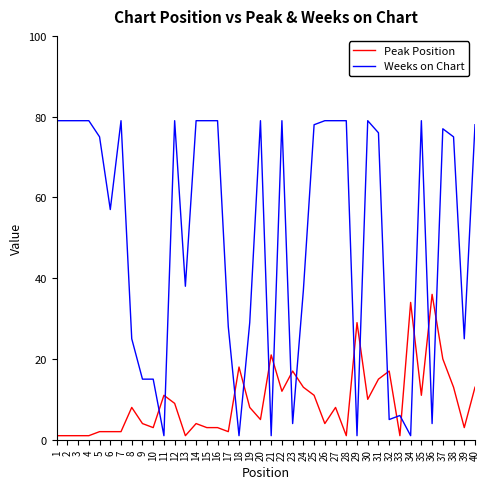

At which label is Peak Position closest to 18?

18